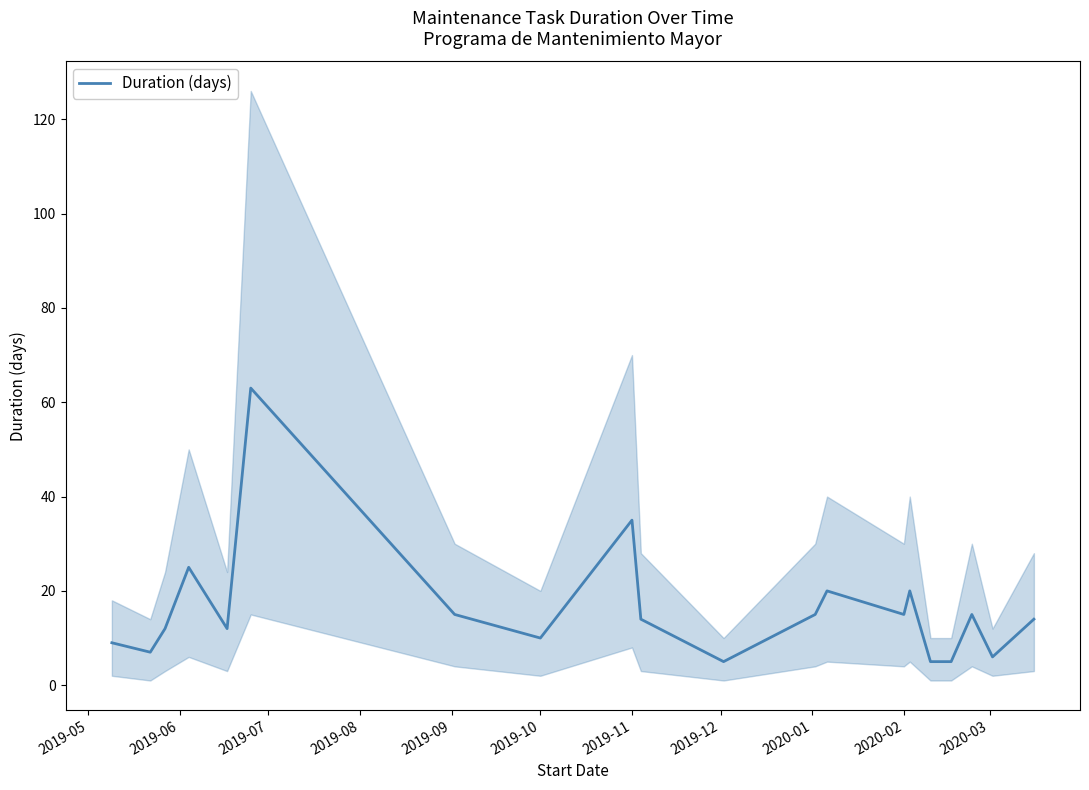

Reading left to right, transcribe all the data shown in this chart.

9	7	12	25	12	63	15	10	35	14	5	15	20	15	20	5	5	15	6	14